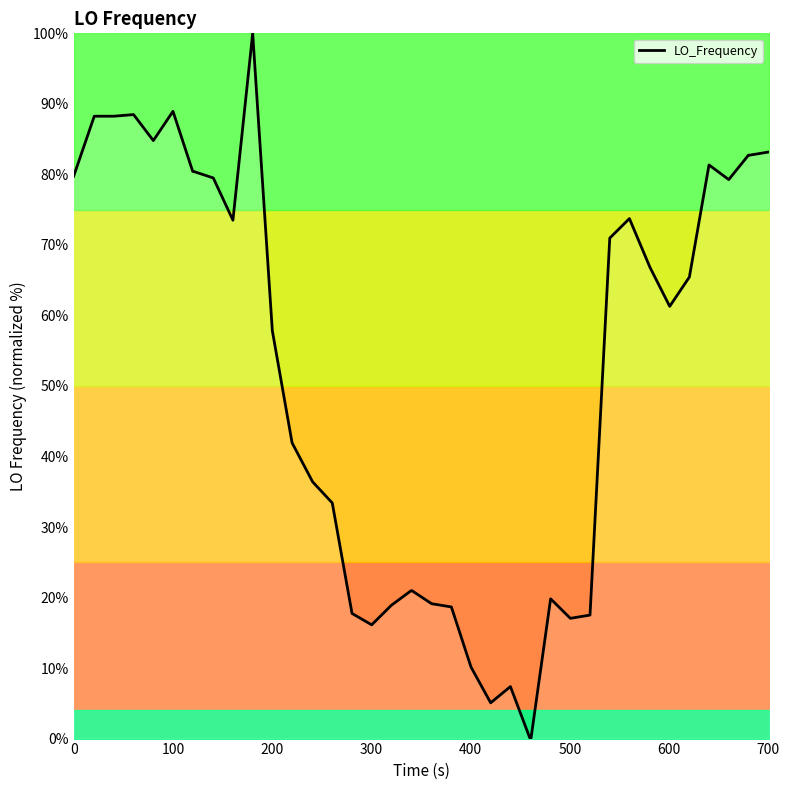

What is the maximum value shown in the chart?

100.0